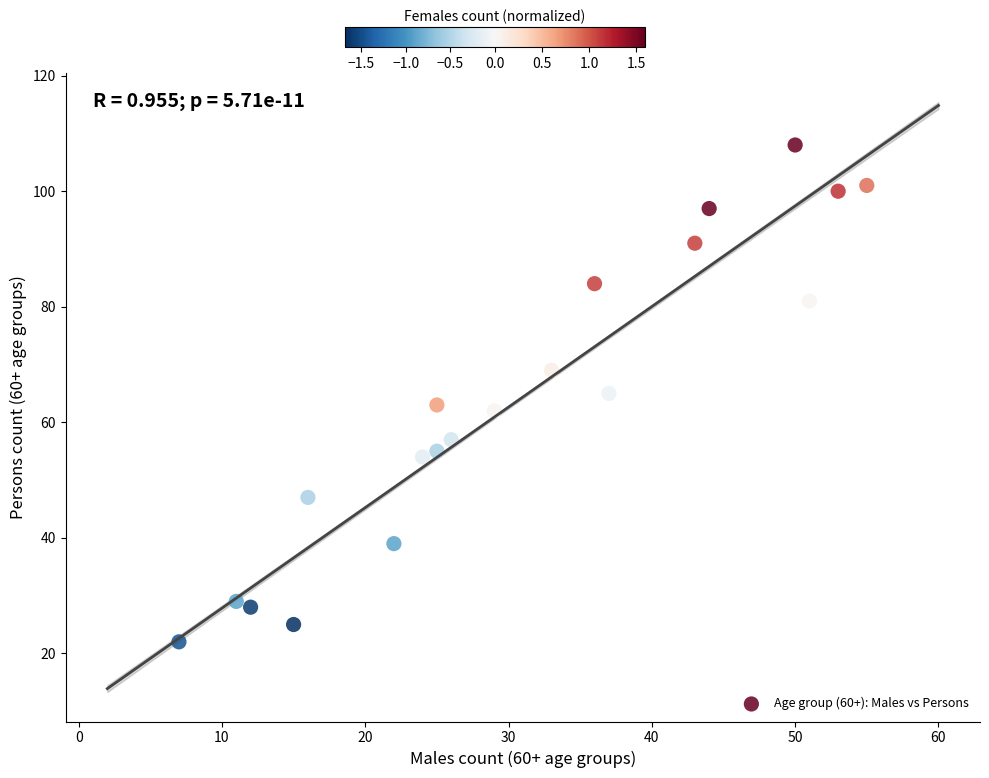

What is the range of X values (max minus min)?

48